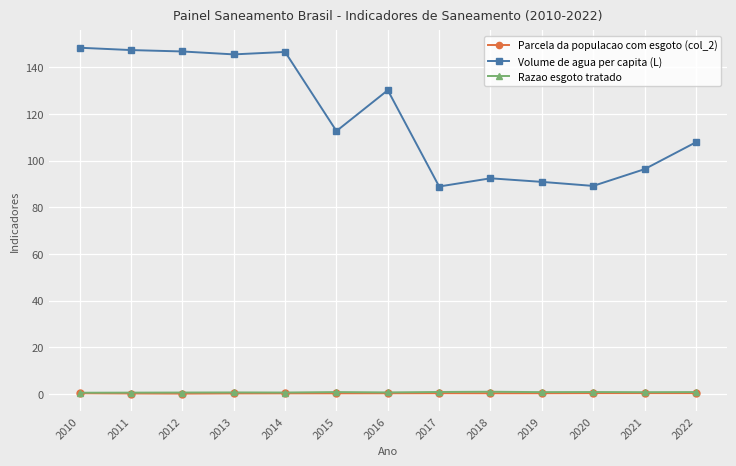

Which series has the widest spread of values?

Volume de agua per capita (L)